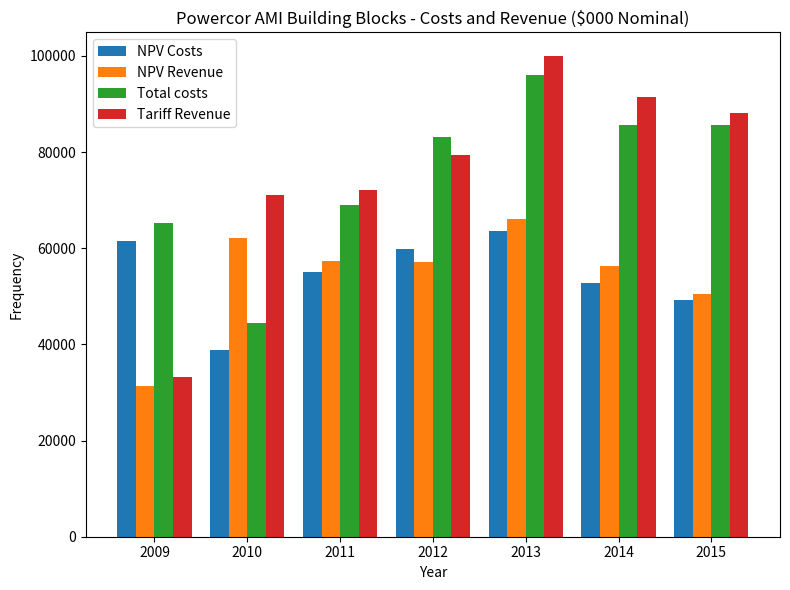

The value of Total costs at 2015 is 85668.8. True or false?

True